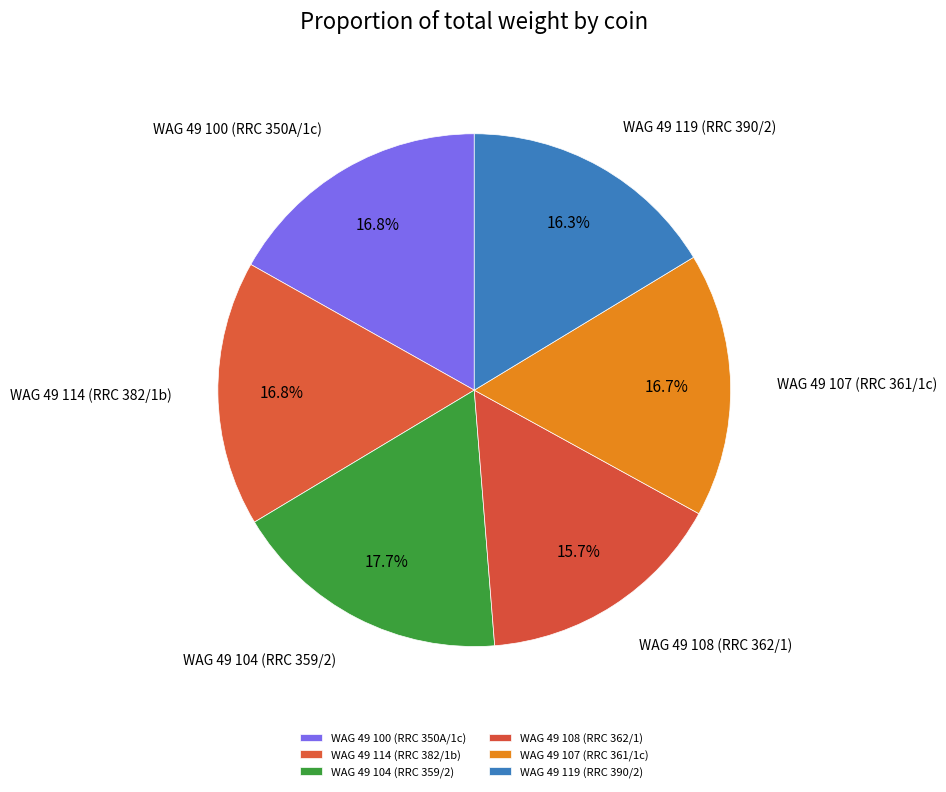

What percentage is NOT represented by WAG 49 100 (RRC 350A/1c)?

83.2%